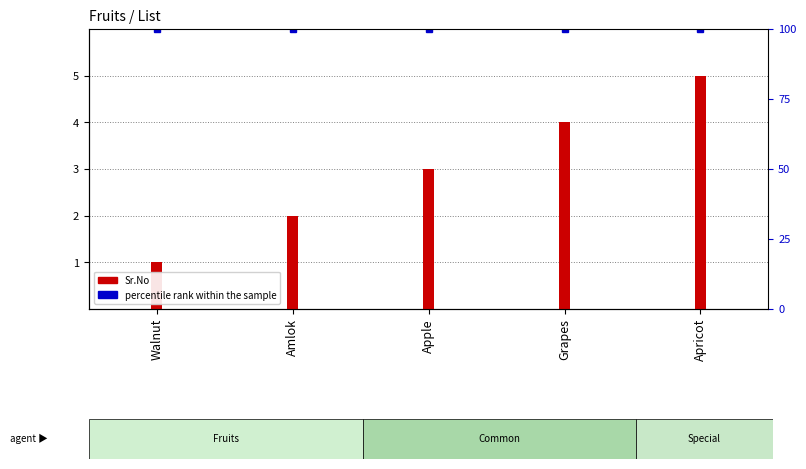

List the series in order of their overall mean, lowest first.

Sr.No, percentile rank within the sample